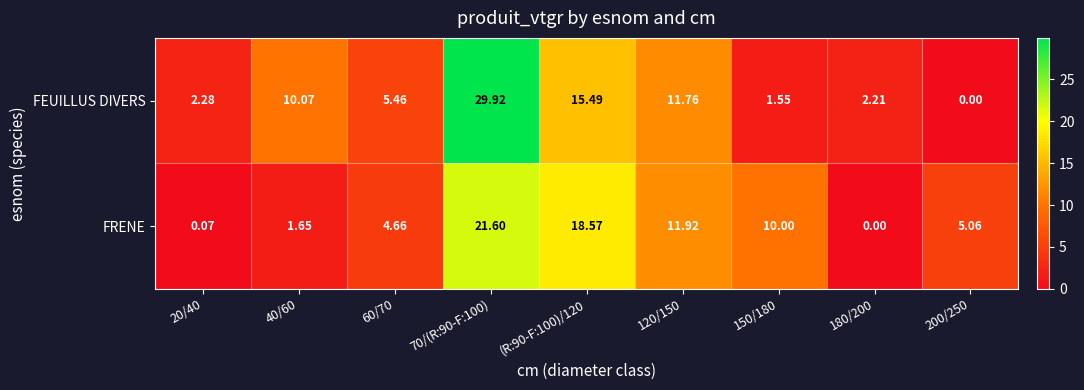

How many values in the FRENE series exceed 5?

5